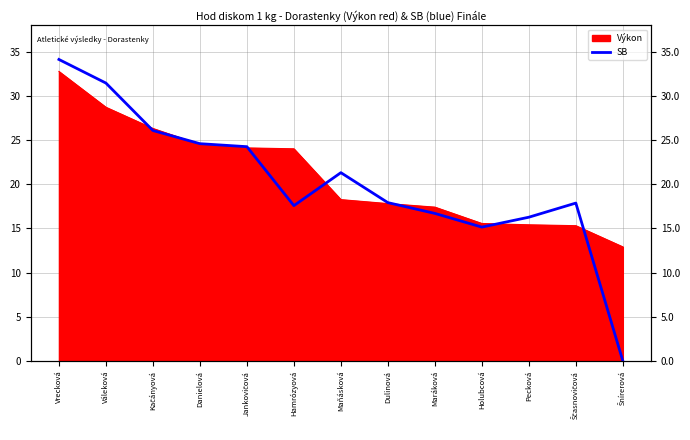

What is the label of the 4th point from the right?

Holubcová